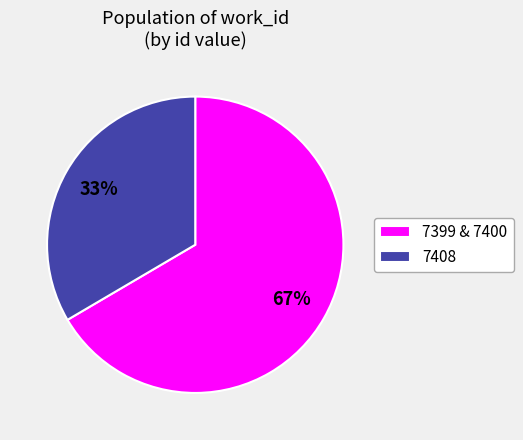

To the nearest percent, what portion does 7408 represent?

33%